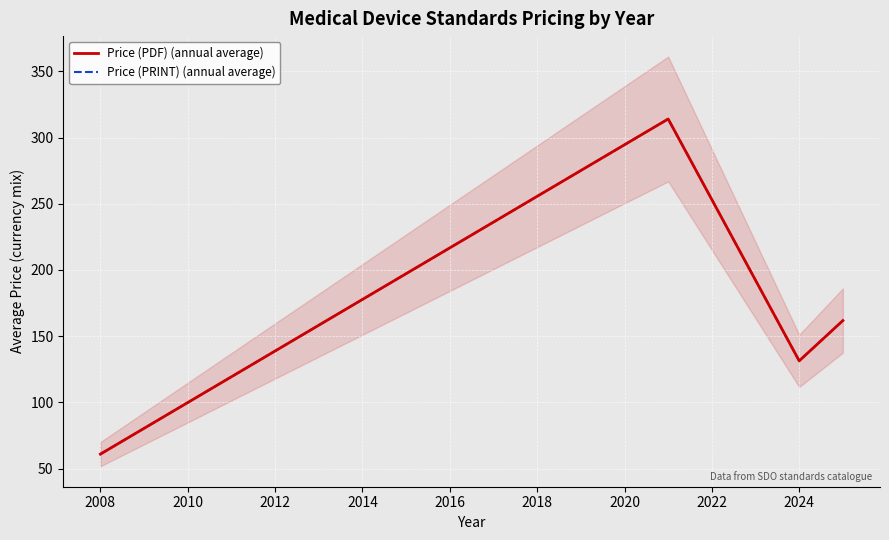

What is the average value of the Price (PDF) (annual average) series?

167.1